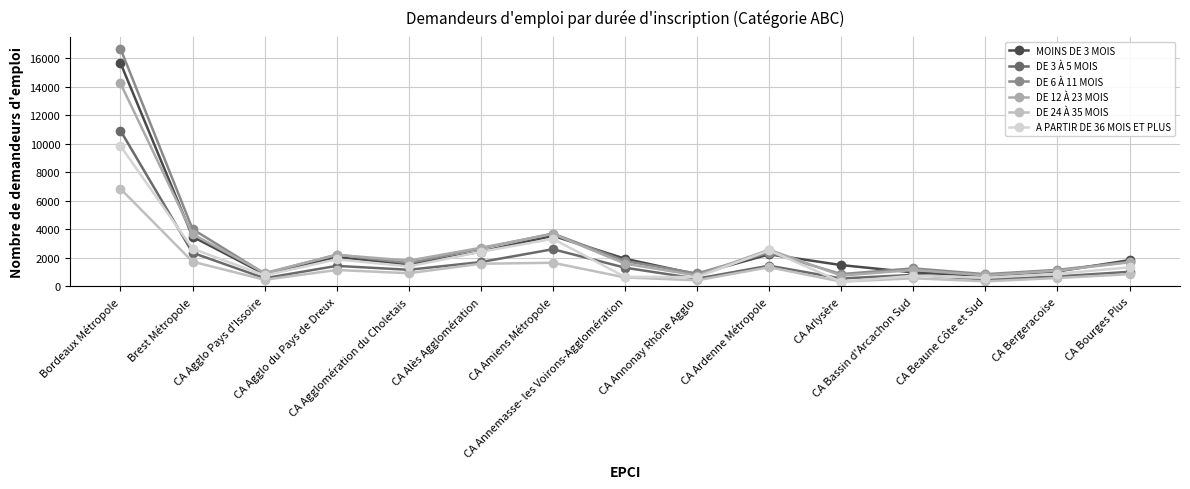

What are all the series names shown in the legend?

MOINS DE 3 MOIS, DE 3 À 5 MOIS, DE 6 À 11 MOIS, DE 12 À 23 MOIS, DE 24 À 35 MOIS, A PARTIR DE 36 MOIS ET PLUS